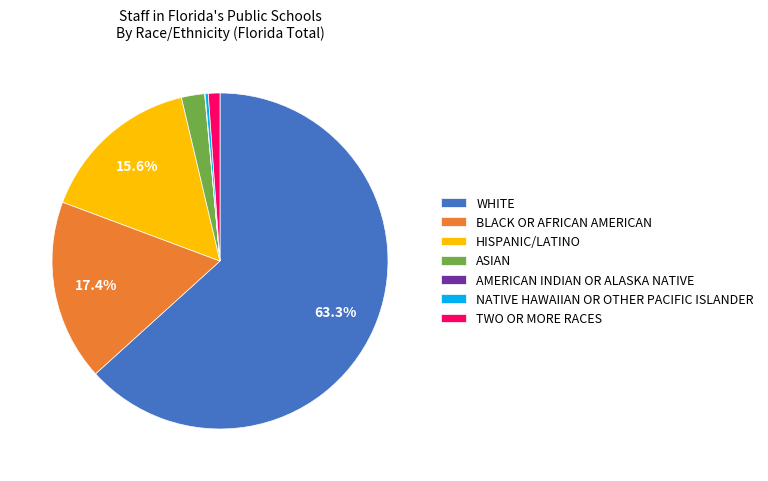

Approximately how many times larger is the value at ASIAN compared to NATIVE HAWAIIAN OR OTHER PACIFIC ISLANDER?

7.4